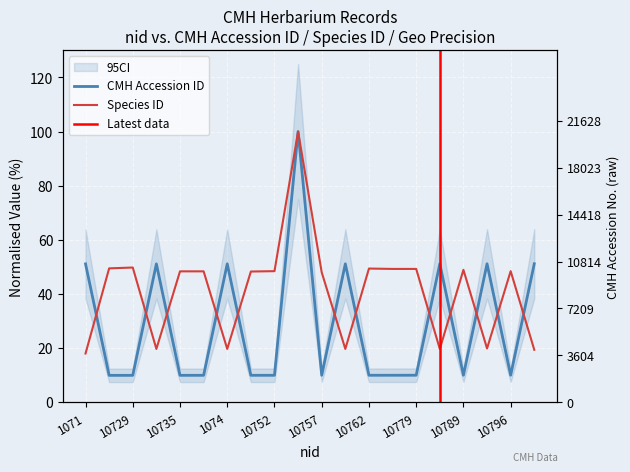

True or false: Species ID and CMH Accession ID cross at least once.

False